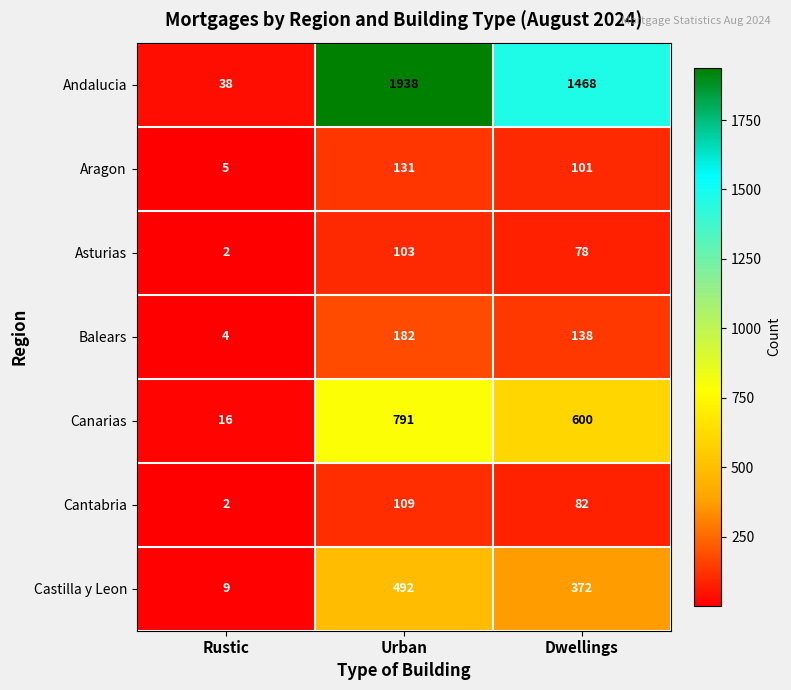

What is the sum of the Andalucia values at Dwellings and Urban?

3406